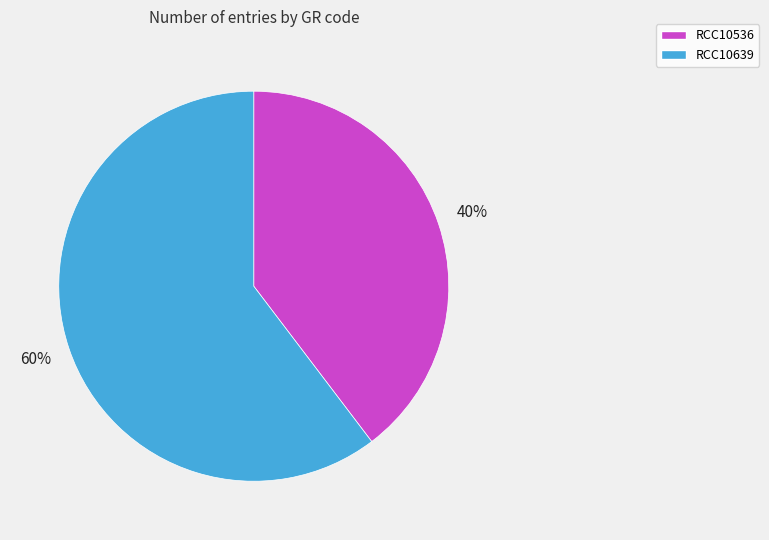

Does any single category account for the majority?

Yes